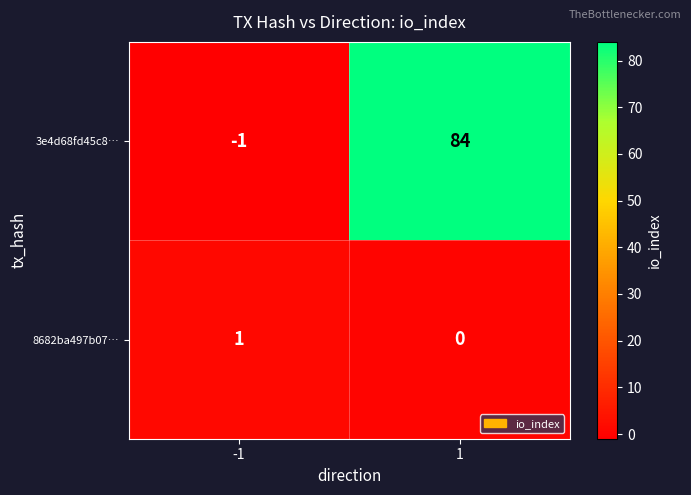

Rank the series by their average value, from highest to lowest.

3e4d68fd45c8…, 8682ba497b07…